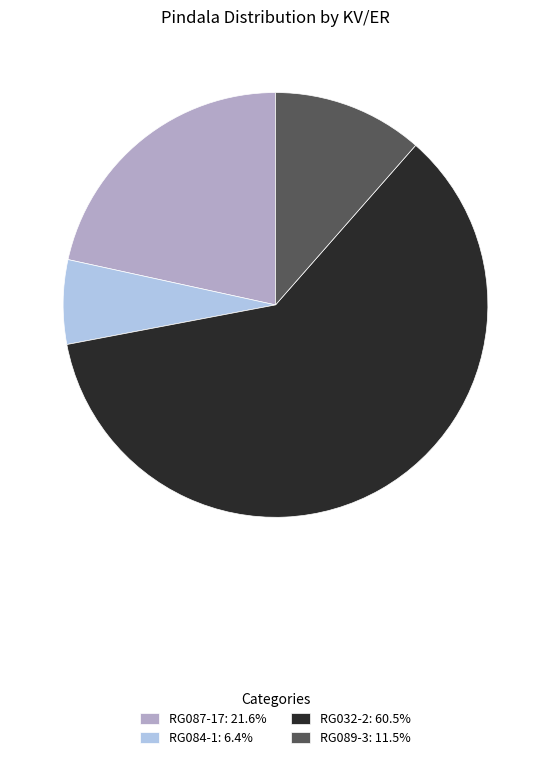

Rank the categories by value from highest to lowest.

RG032-2, RG087-17, RG089-3, RG084-1